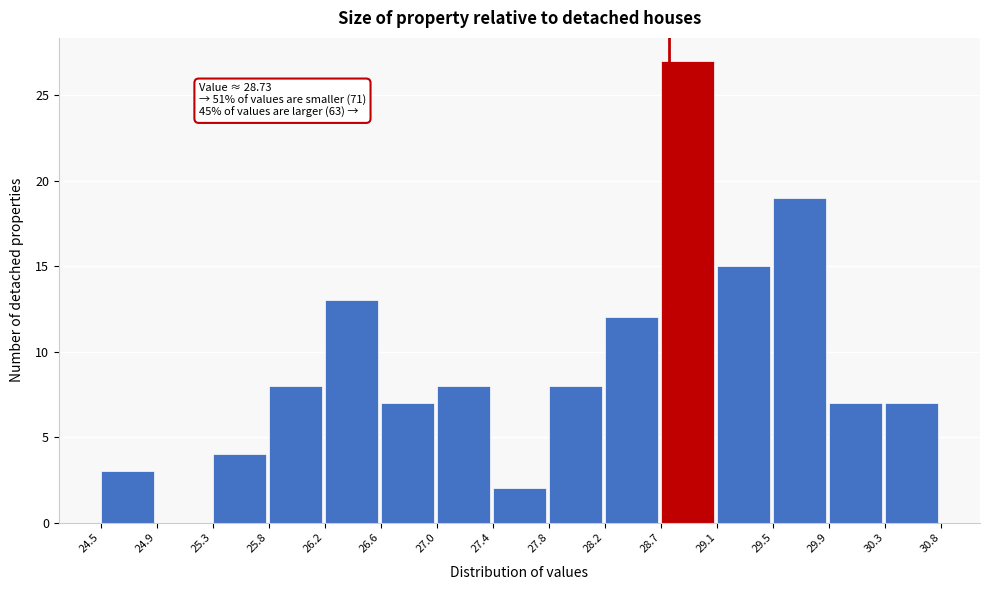

Over which range of the x-axis is the bar tallest?

28.7 to 29.1